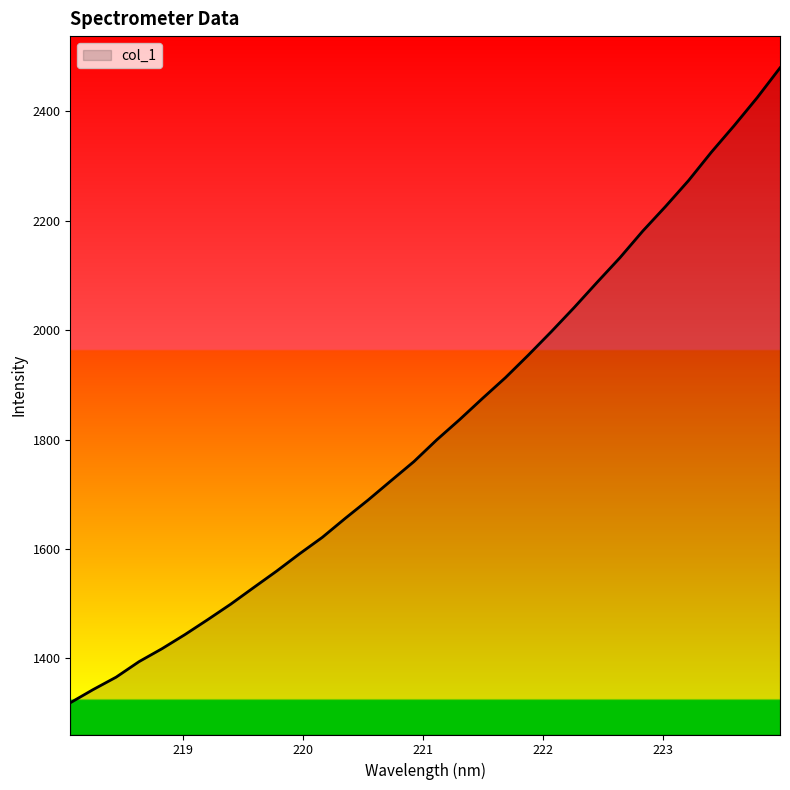

What is the smallest value displayed?

1318.6